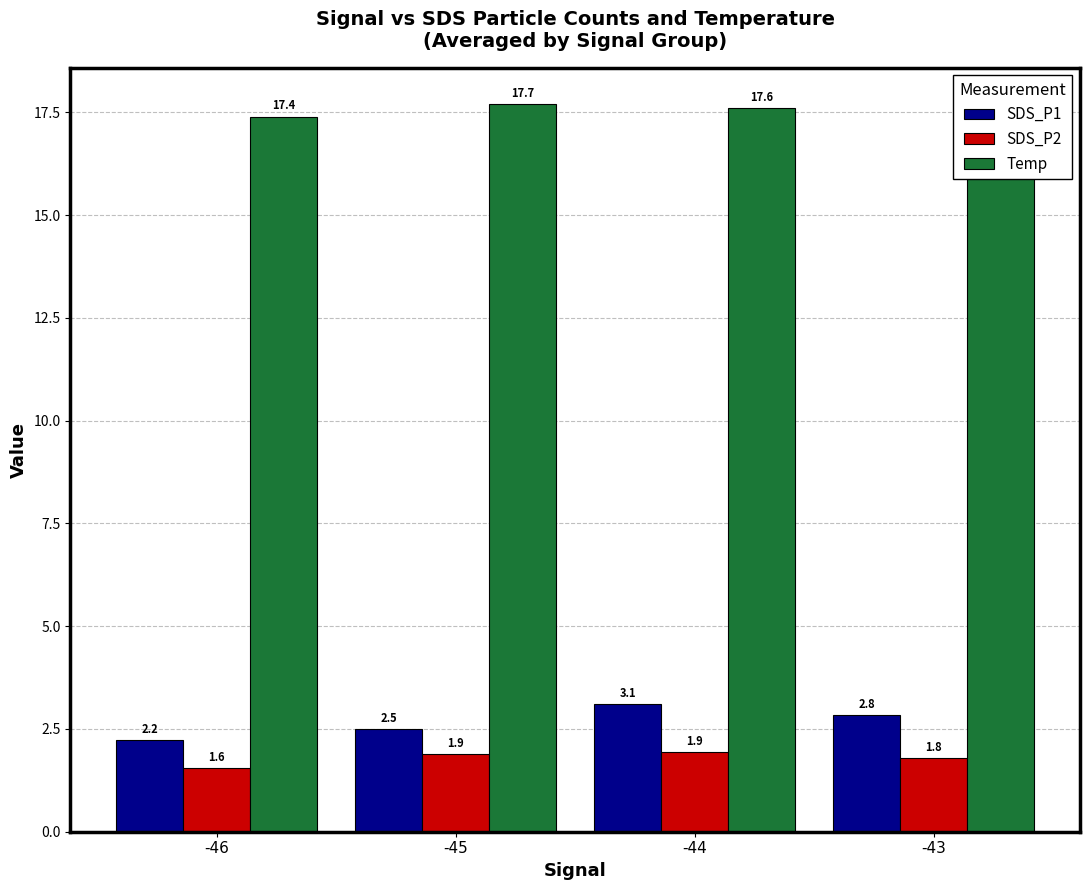

What is the value of the Temp bar at the 2nd from the left?

17.7